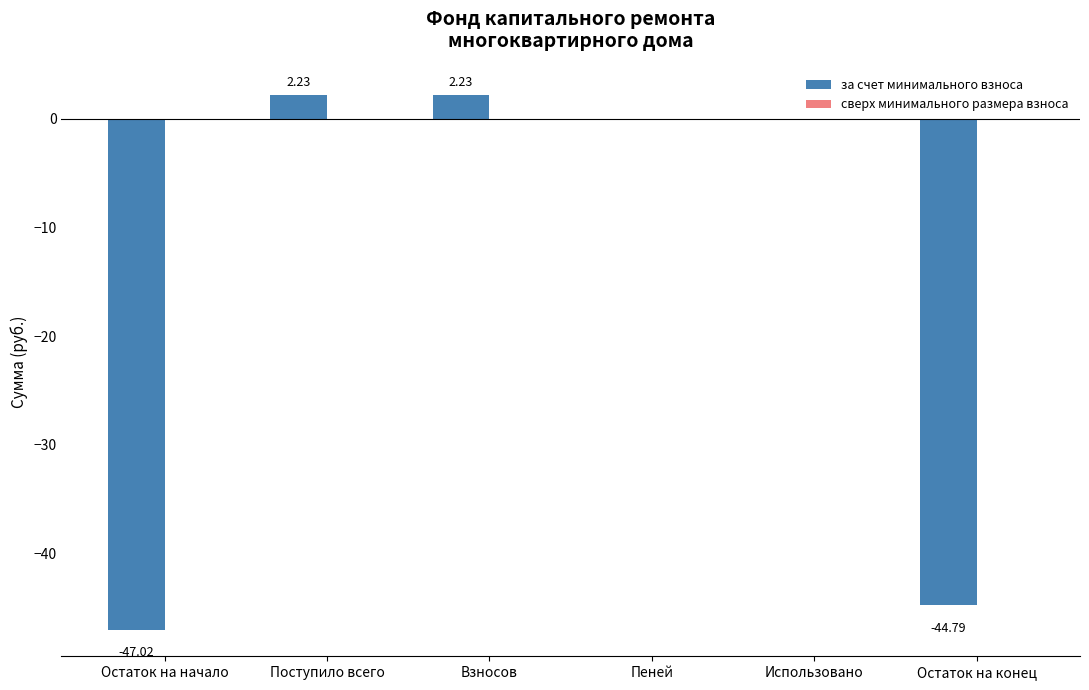

Are the bars grouped side by side (vs. stacked)?

No